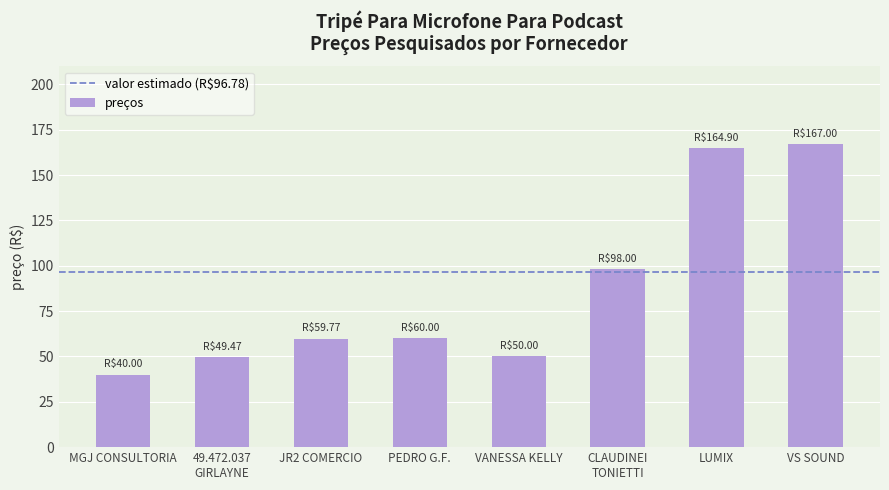

What is the average value?

86.1